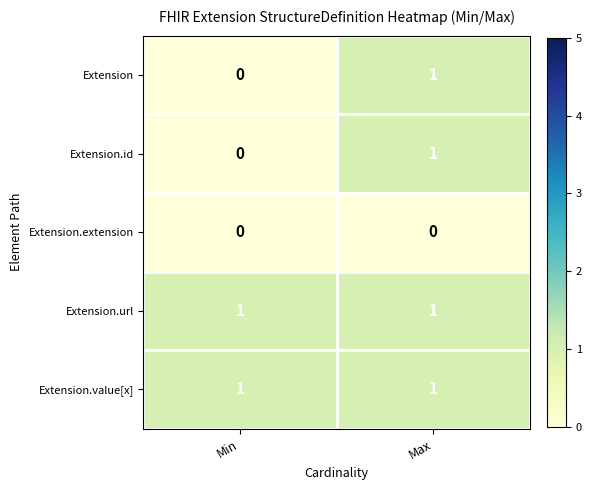

Reading left to right, list all the values displayed in this chart.

Extension: Min=0	Max=1
Extension.id: Min=0	Max=1
Extension.extension: Min=0	Max=0
Extension.url: Min=1	Max=1
Extension.value[x]: Min=1	Max=1